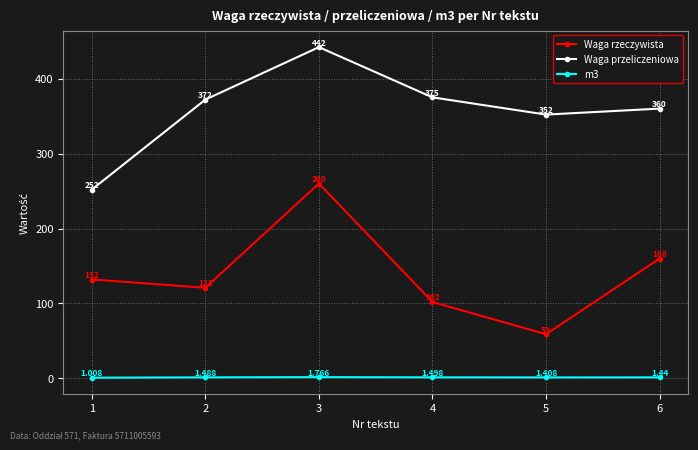

What is the difference between the highest and lowest values at 5?

350.6